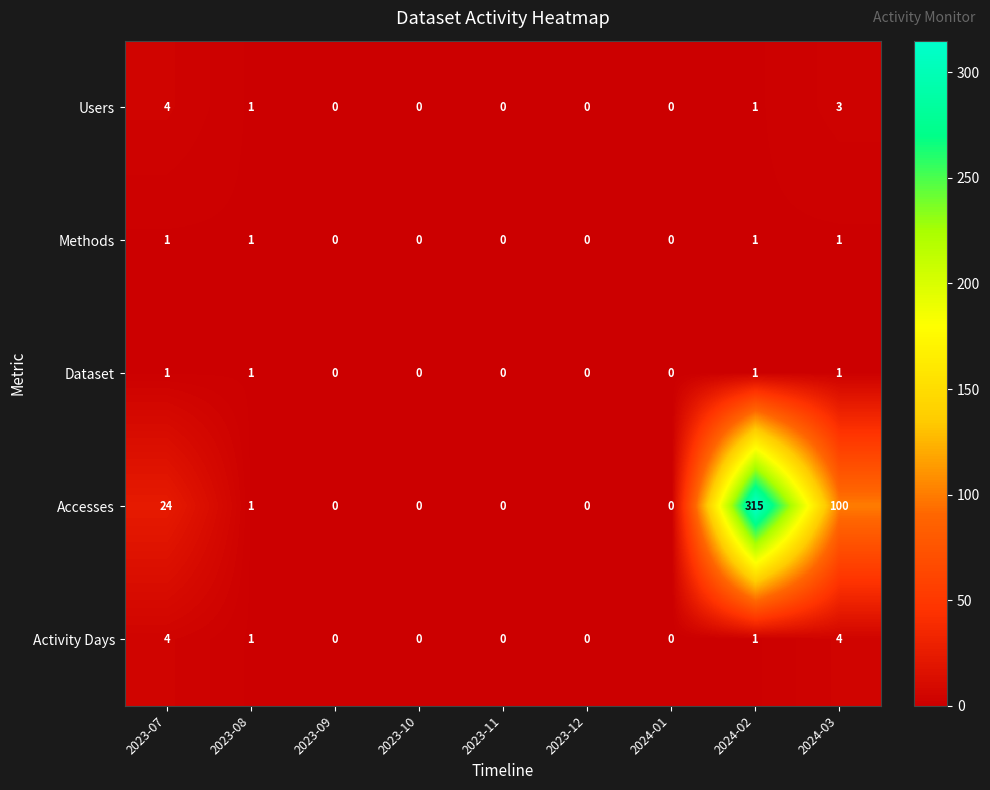

How many data points in Dataset are above 0?

4